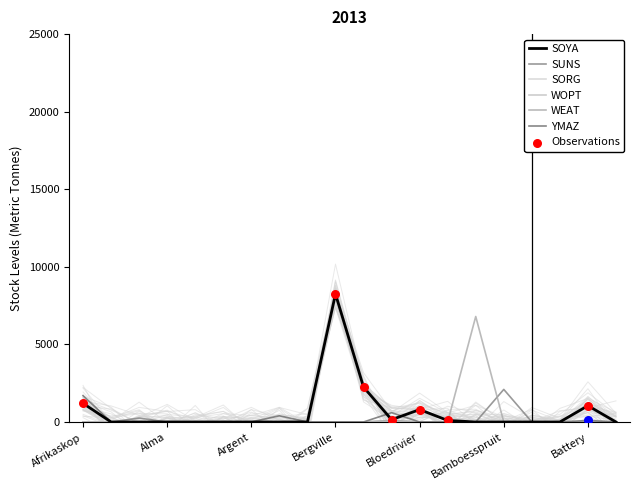

At which category is the sum across all series the highest?

Bergville